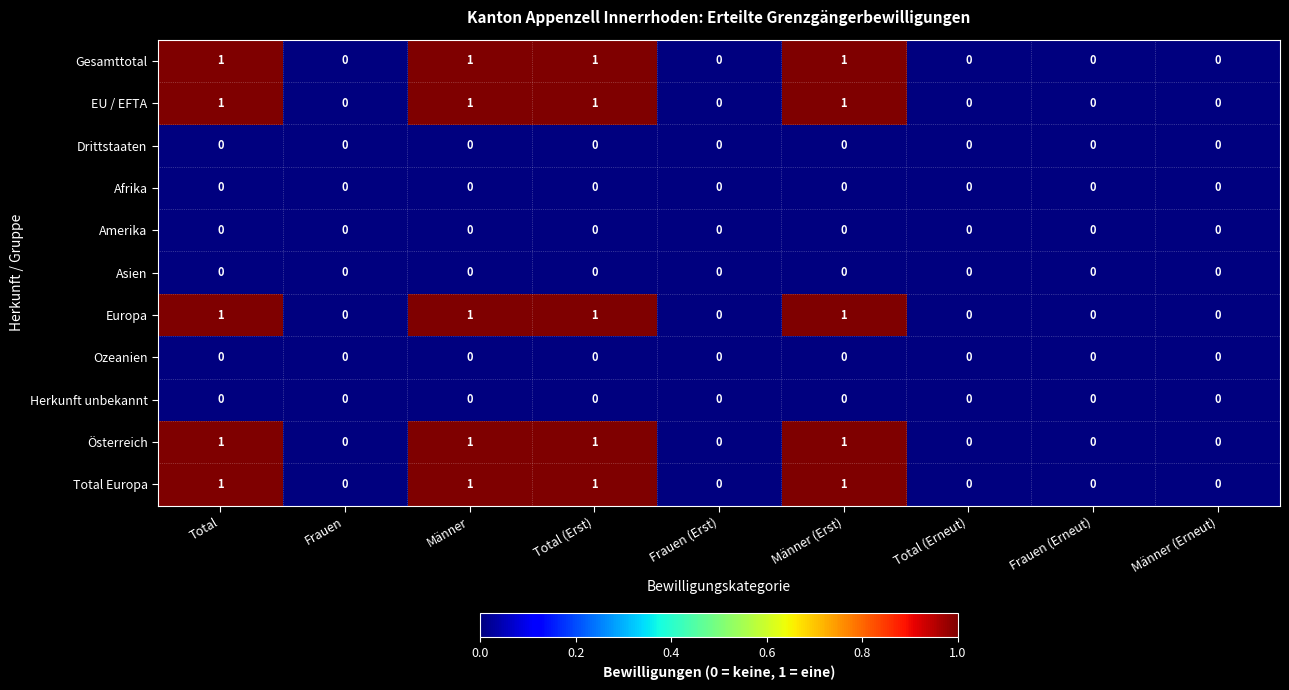

How many Europa values are between 0 and 1?

9